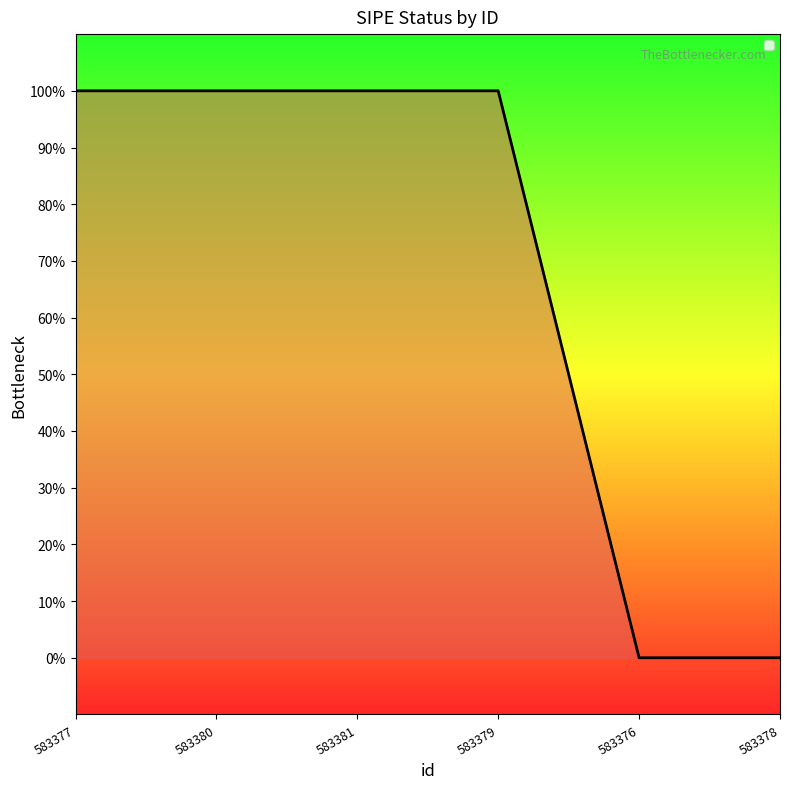

Does the chart display data point markers on the line(s)?

No